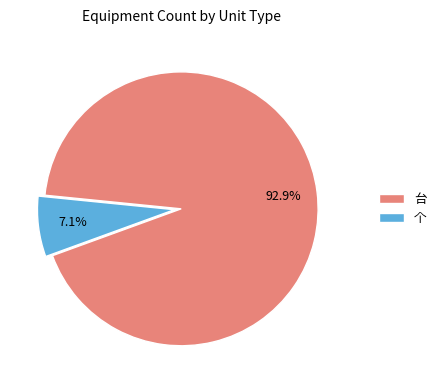

To the nearest percent, what is the average slice percentage?

50%